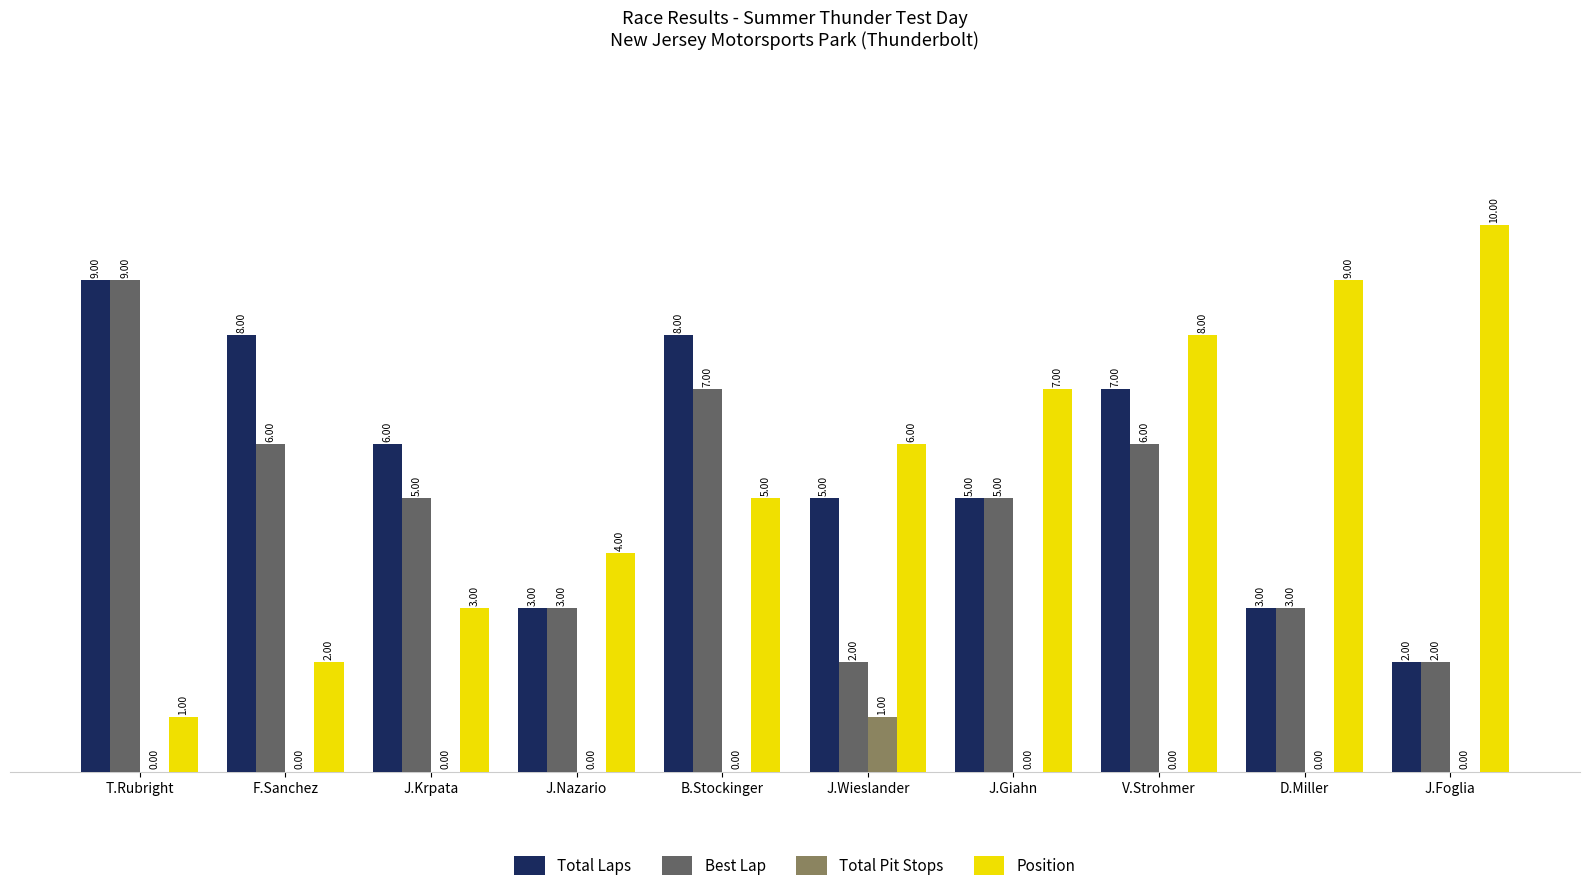

Where is Position nearest to the value 5?

B.Stockinger